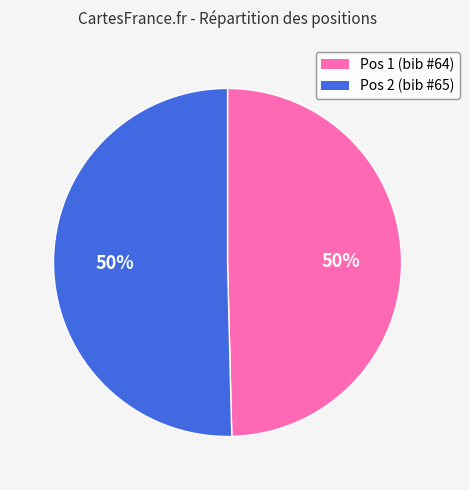

To the nearest percent, what is the average slice percentage?

50%